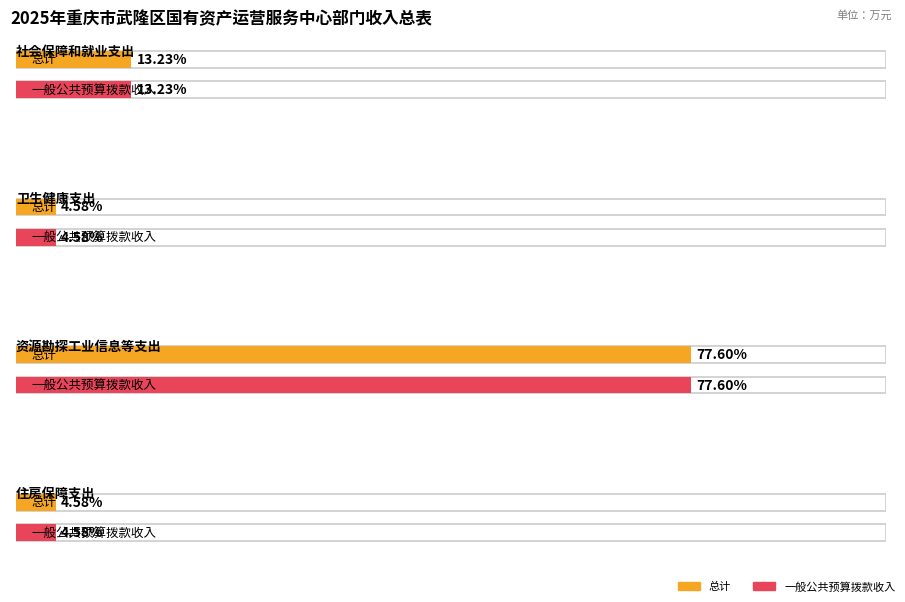

What is the label of the 1st bar from the right?

住房保障支出